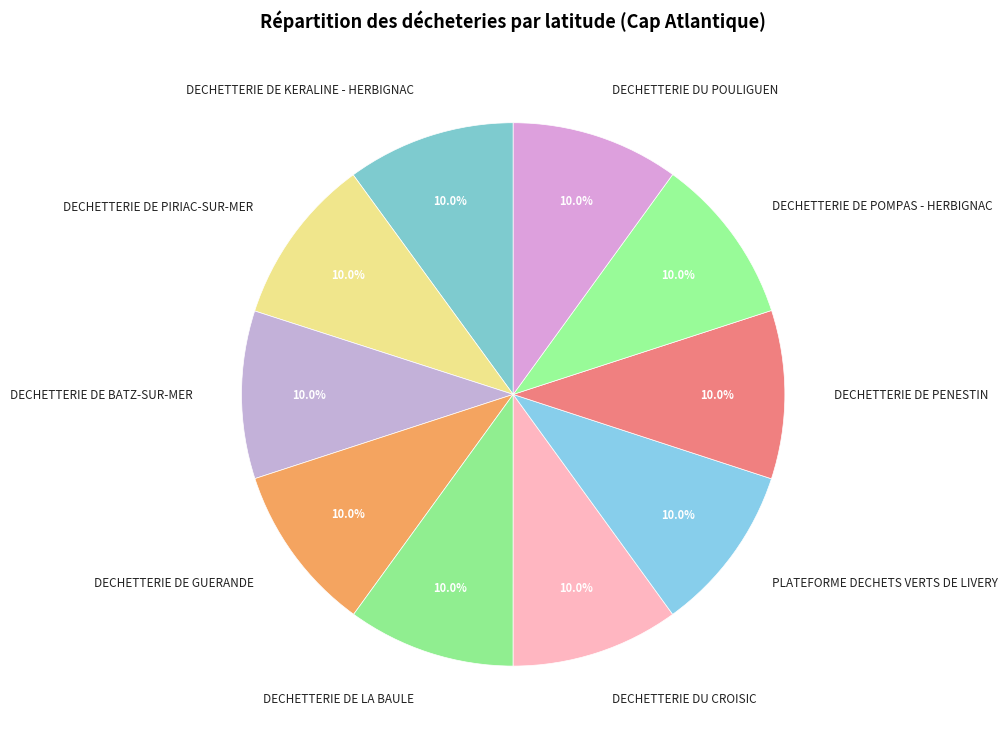

Is there a majority slice in this chart?

No